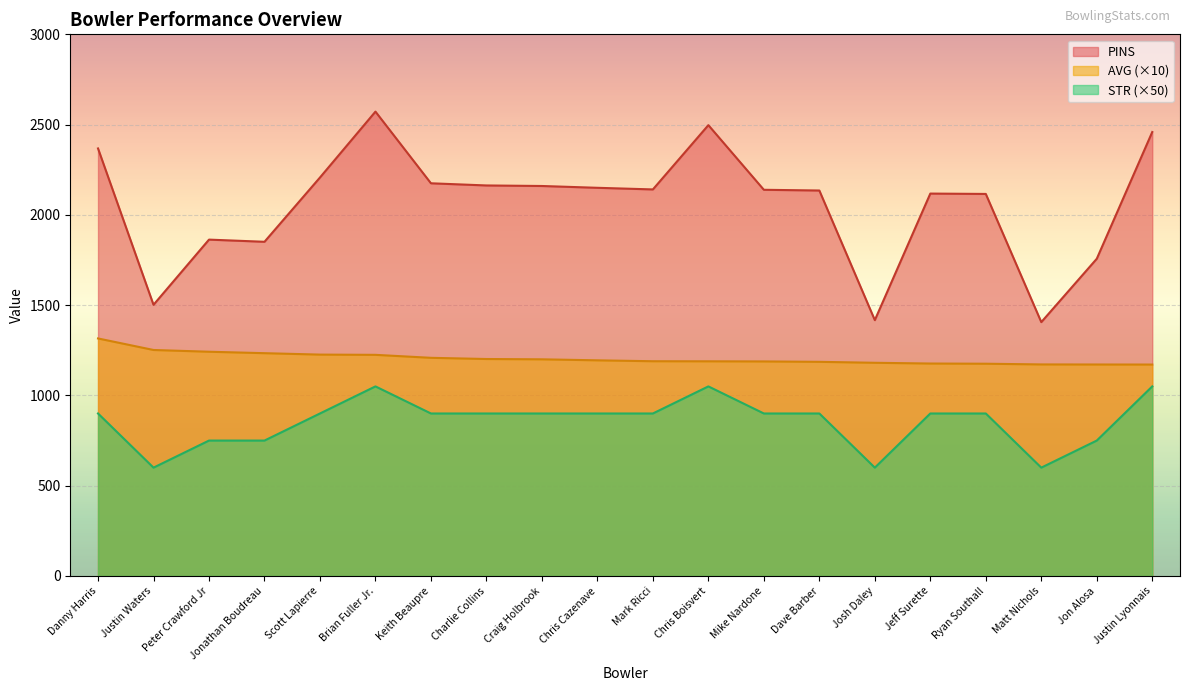

What are all the series names shown in the legend?

PINS, AVG (×10), STR (×50)